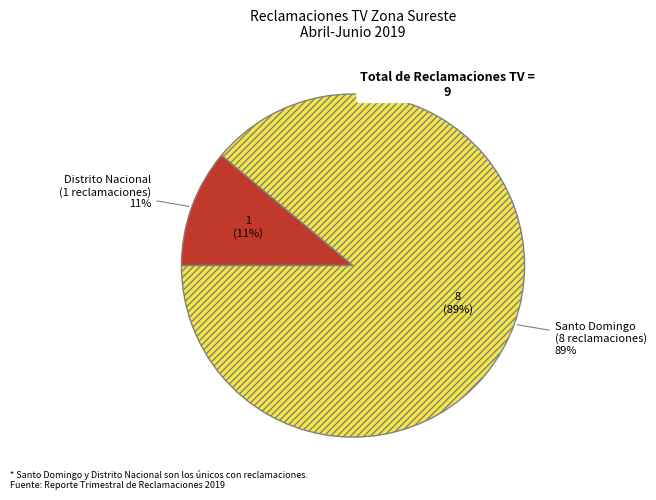

Which category has the smallest portion of the pie?

Distrito Nacional